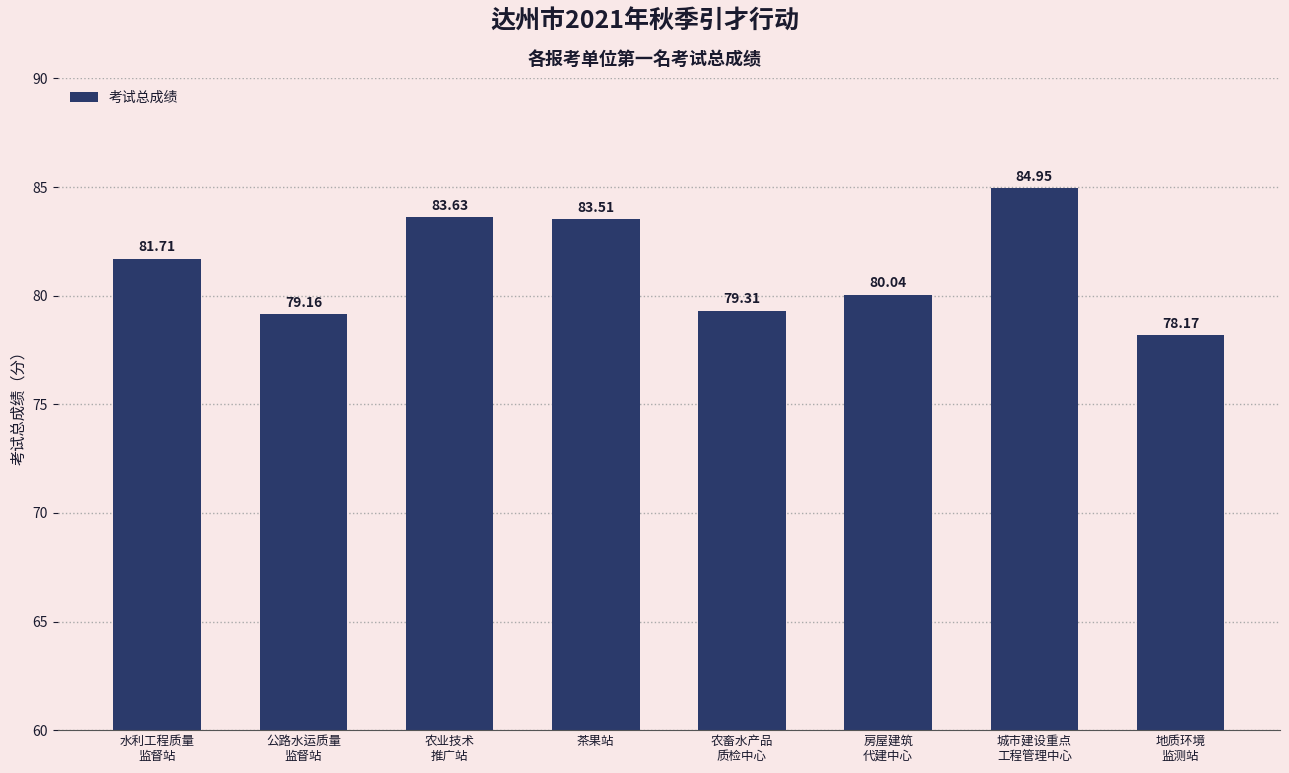

What is the difference between the maximum and minimum values?

6.8